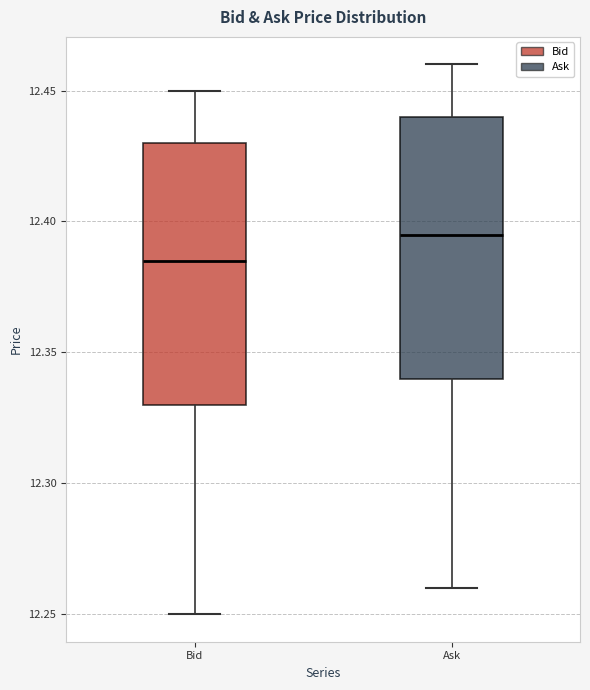

Which box has the highest median line?

Ask